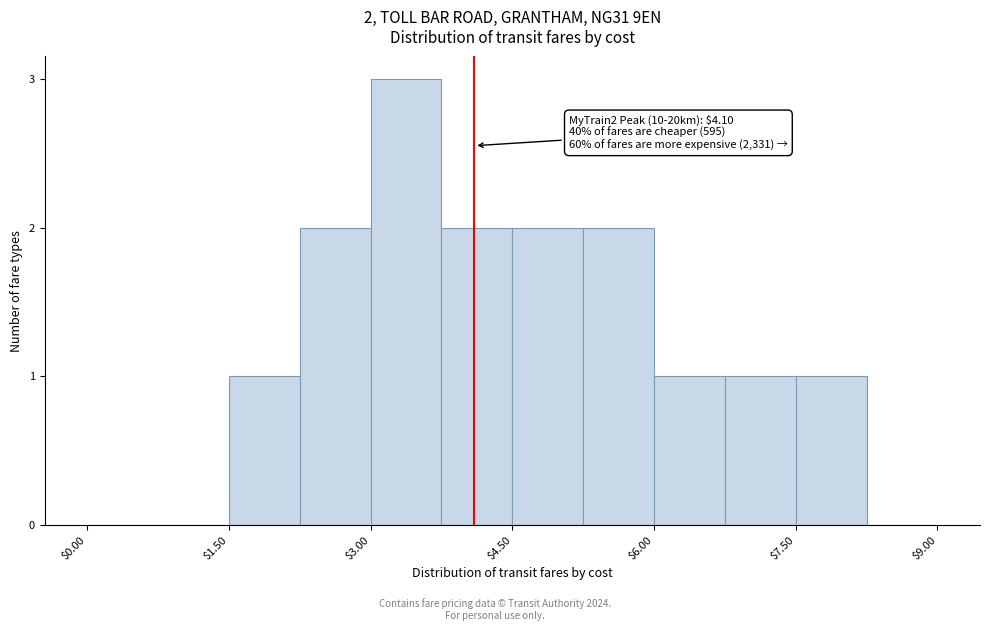

Around what value on the x-axis is the tallest bar? Give the approximate position of its centre, as read against the axis.

3.4